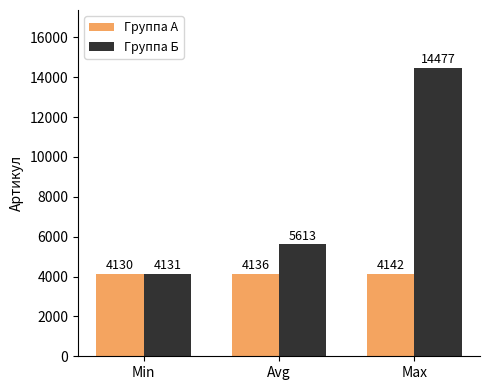

Which series has the largest range (max minus min)?

Группа Б